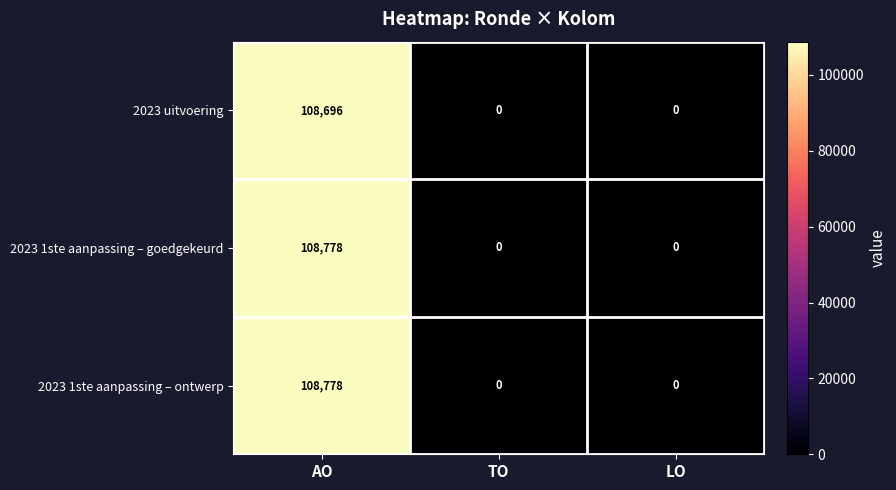

Which category has the highest value across all series?

AO